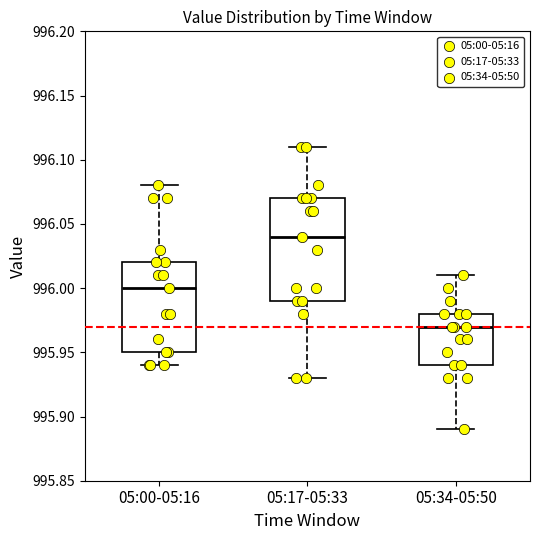

Where does the upper whisker of the box for 05:00-05:16 end on the y-axis? The values are not printed on the chart, so give them approximately, as read against the axis.

996.08